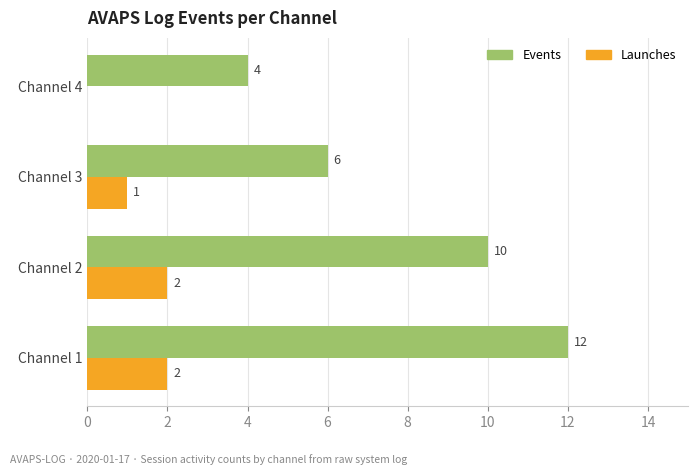

What are all the series names shown in the legend?

Events, Launches